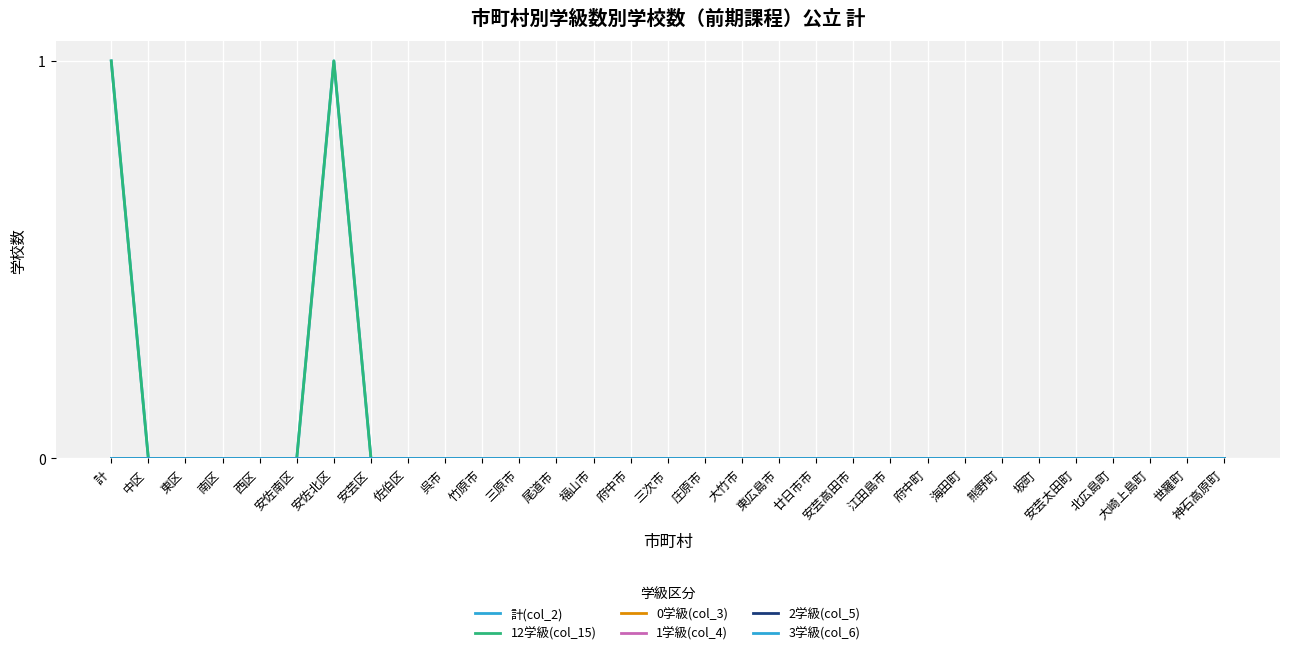

Which series changed the most between 江田島市 and 安芸太田町?

計(col_2)